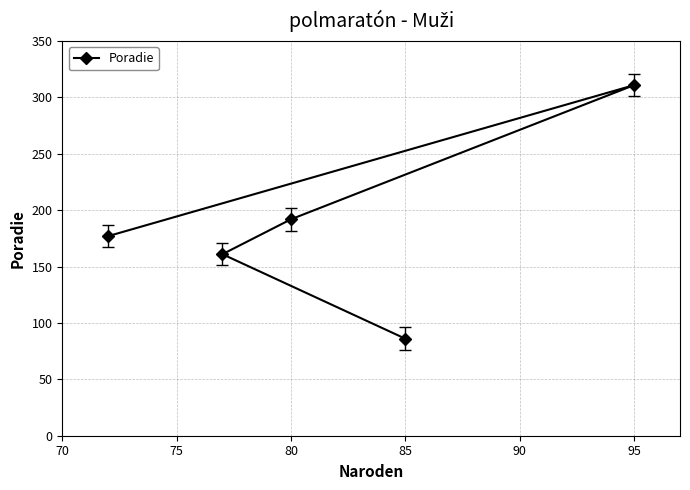

At which label is the value closest to 198?

80